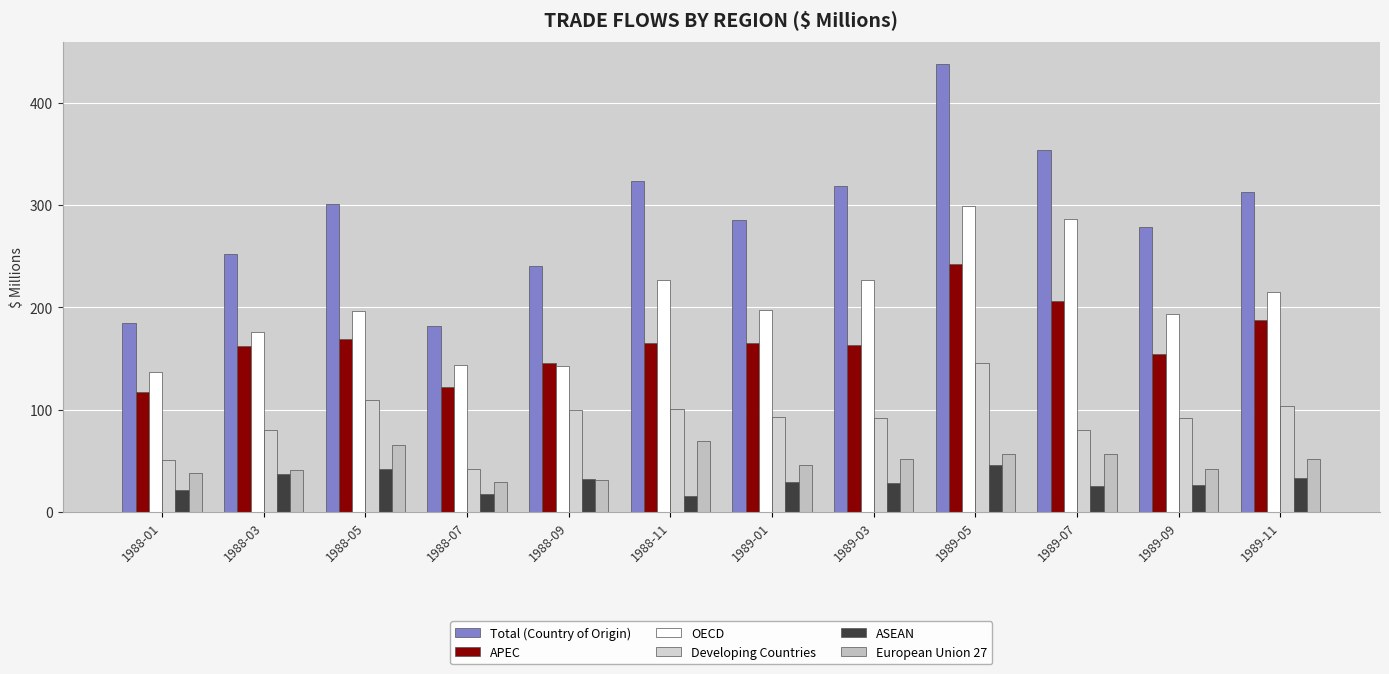

Between 1988-01 and 1989-11, which is larger?

1989-11